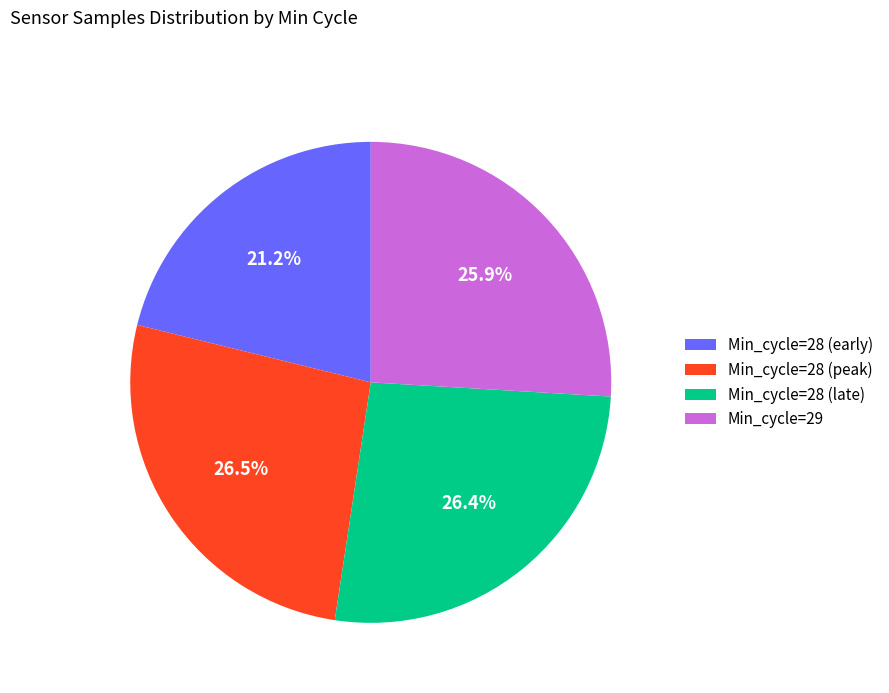

Is the sum of Min_cycle=28 (peak) and Min_cycle=28 (early) greater than half?

No